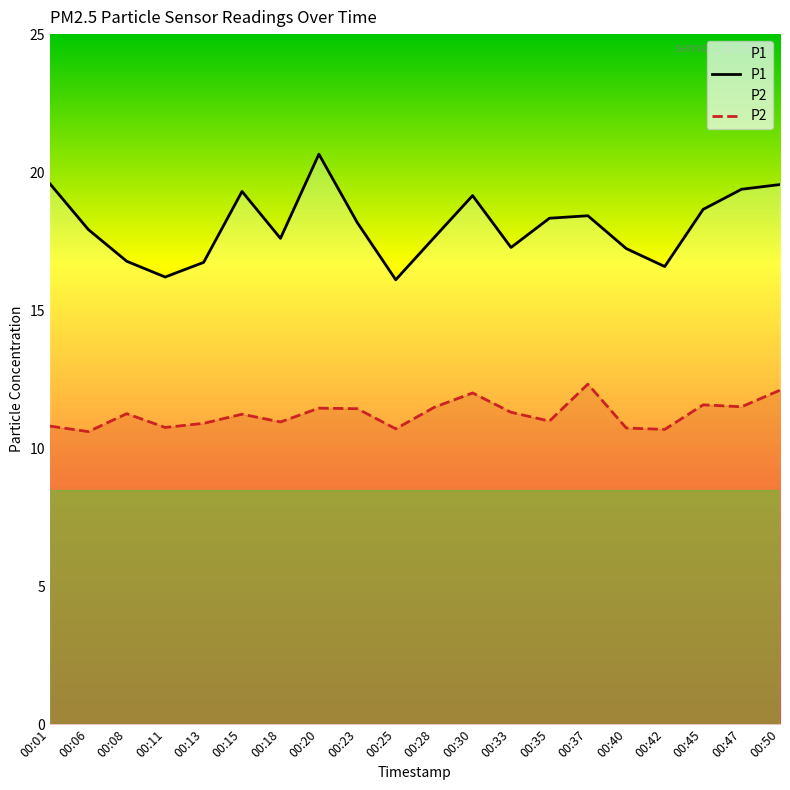

In P1, how many points are lower than both neighbors (excluding endpoints)?

5